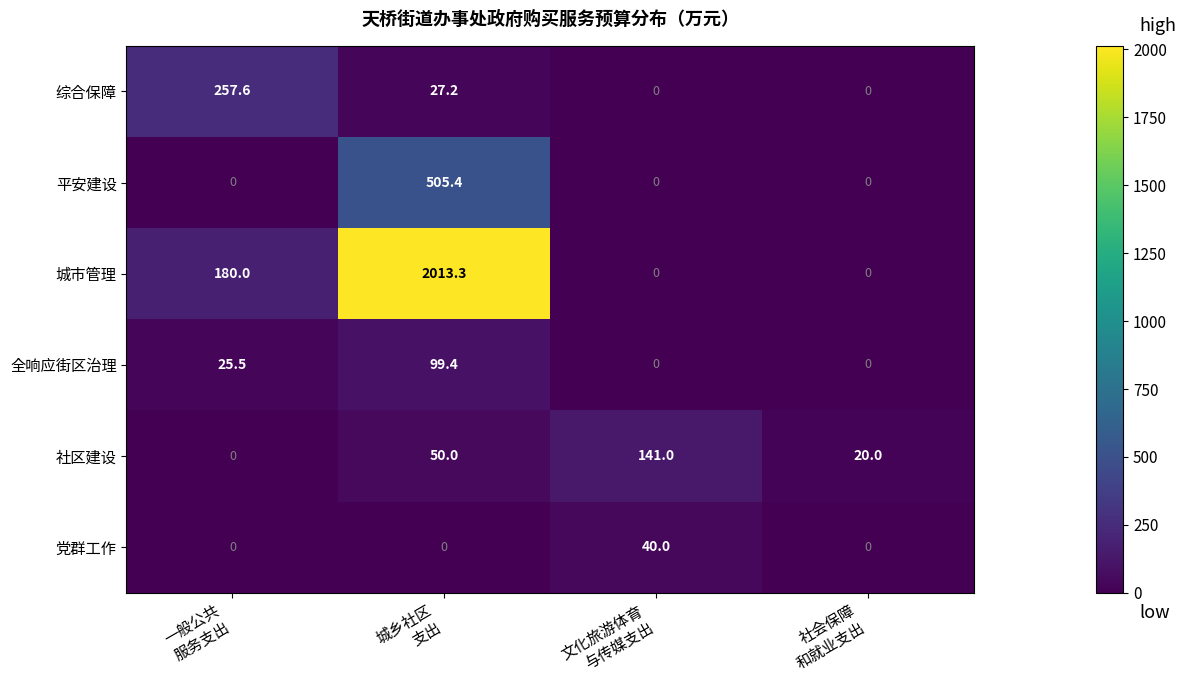

Which series has the widest spread of values?

城市管理